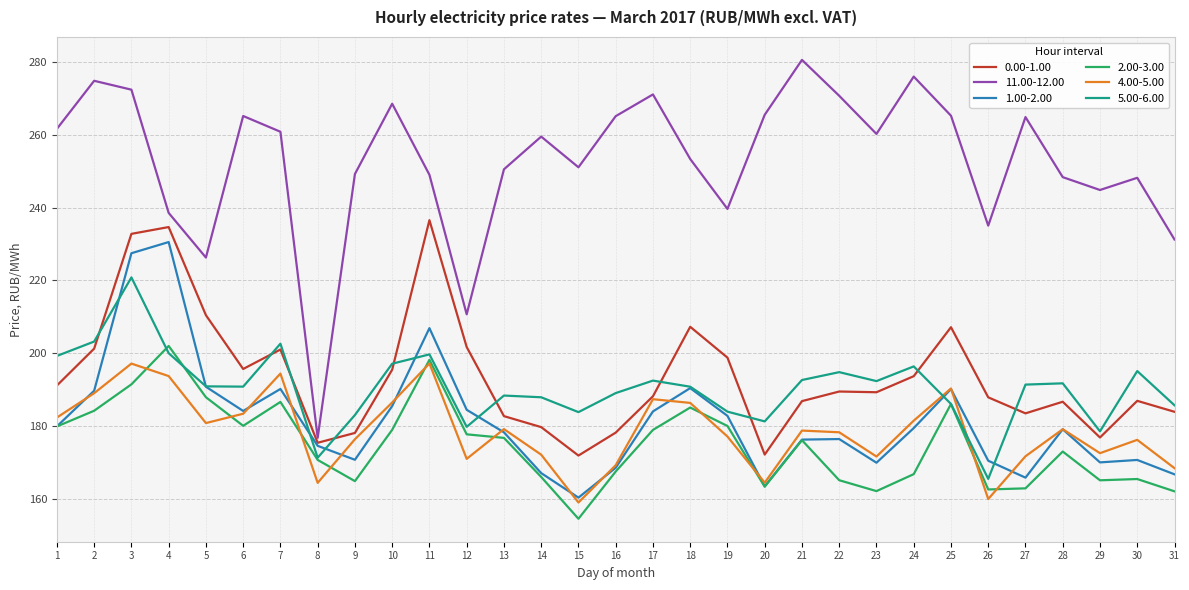

What is the total value across all series at 27?

1140.2